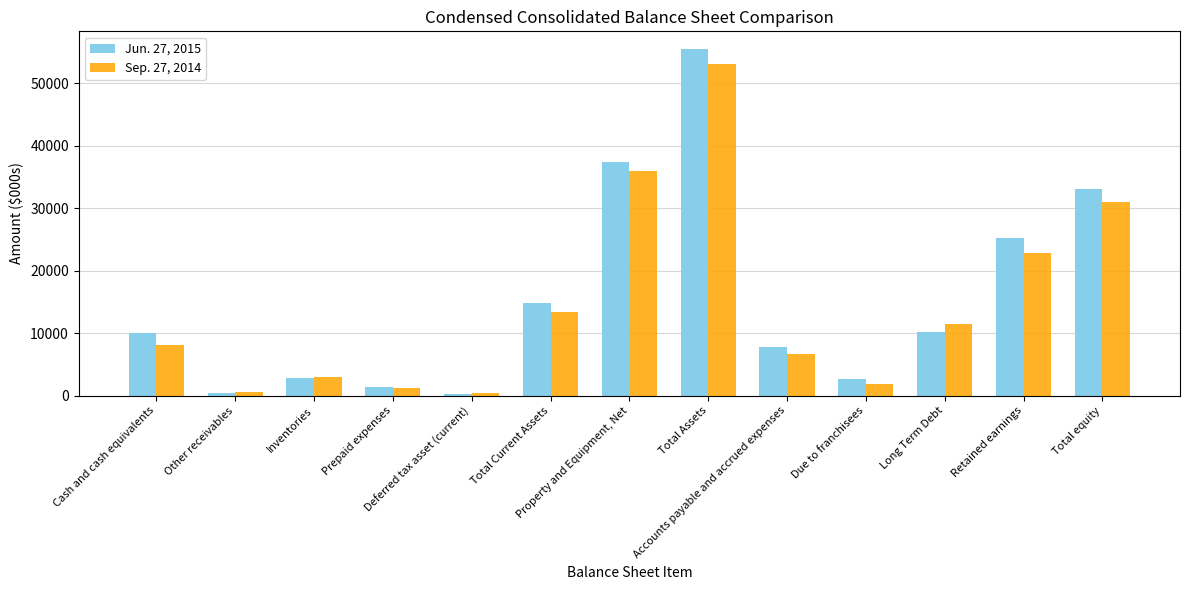

Is the value of Sep. 27, 2014 at Property and Equipment, Net greater than the value of Jun. 27, 2015 at Due to franchisees?

Yes